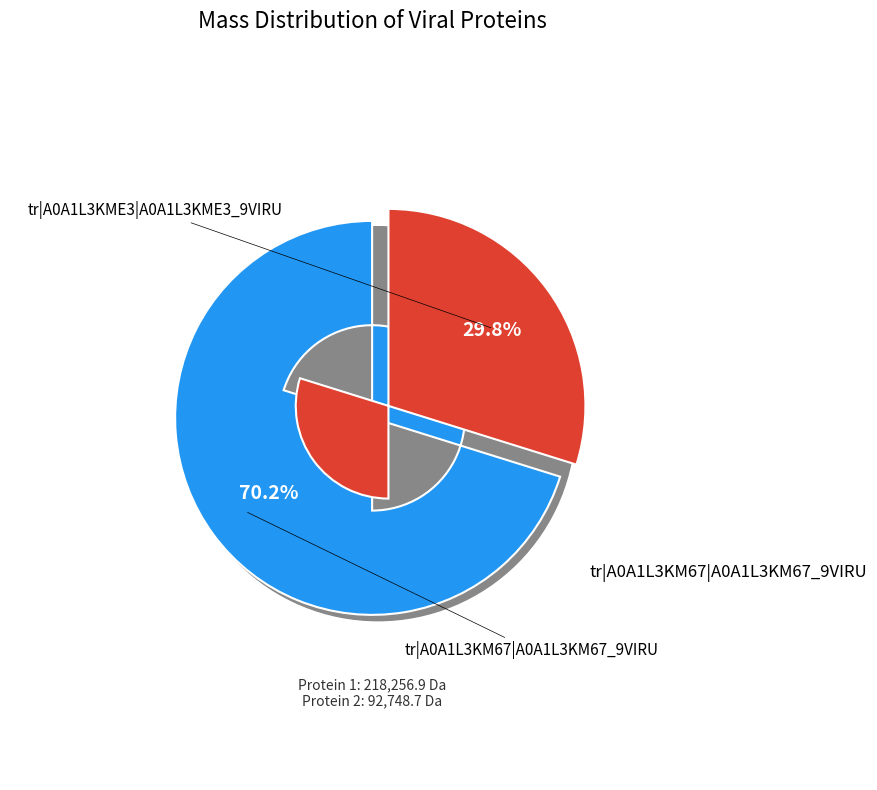

How many segments does this pie chart have?

2